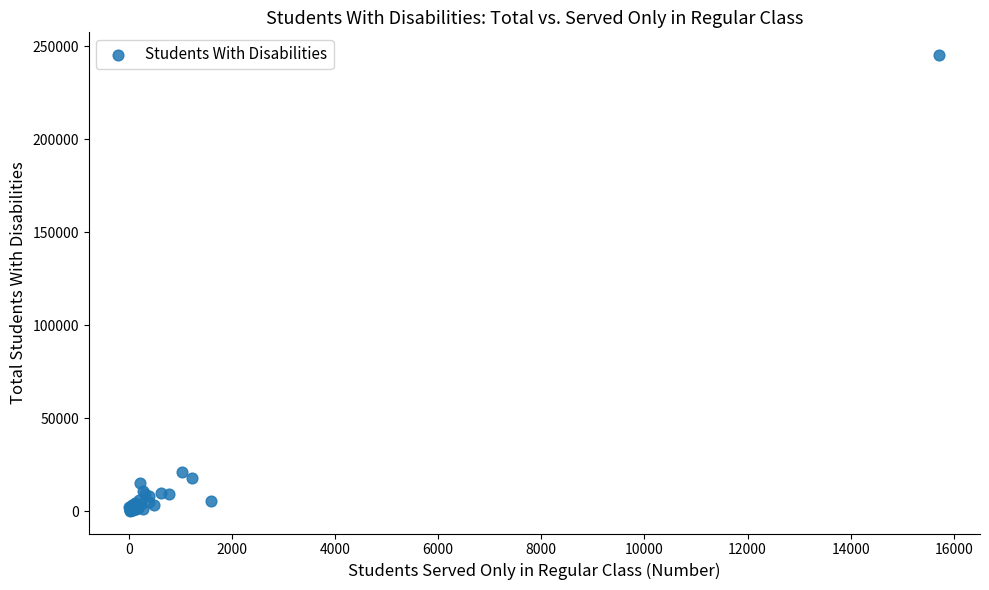

What Y value in the scatter plot is closest to 122753?

20953